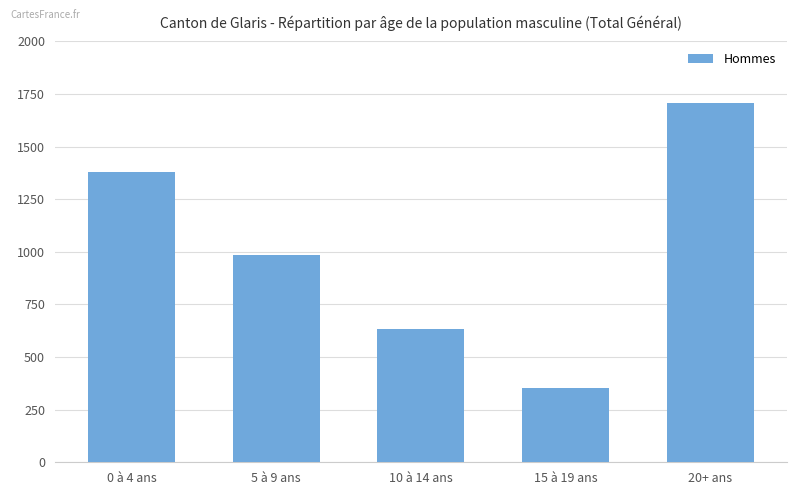

What is the minimum value shown in the chart?

354